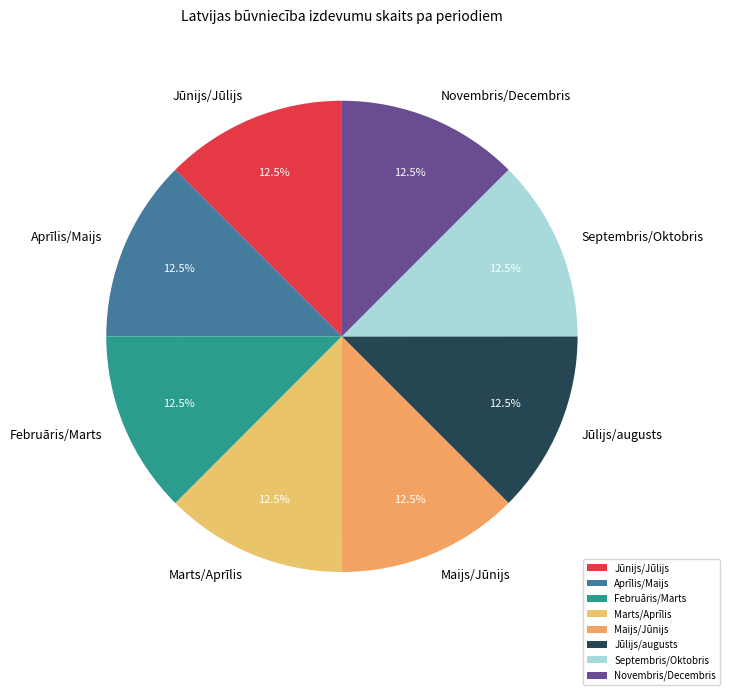

Do Aprīlis/Maijs and Novembris/Decembris together represent more than half of the pie?

No